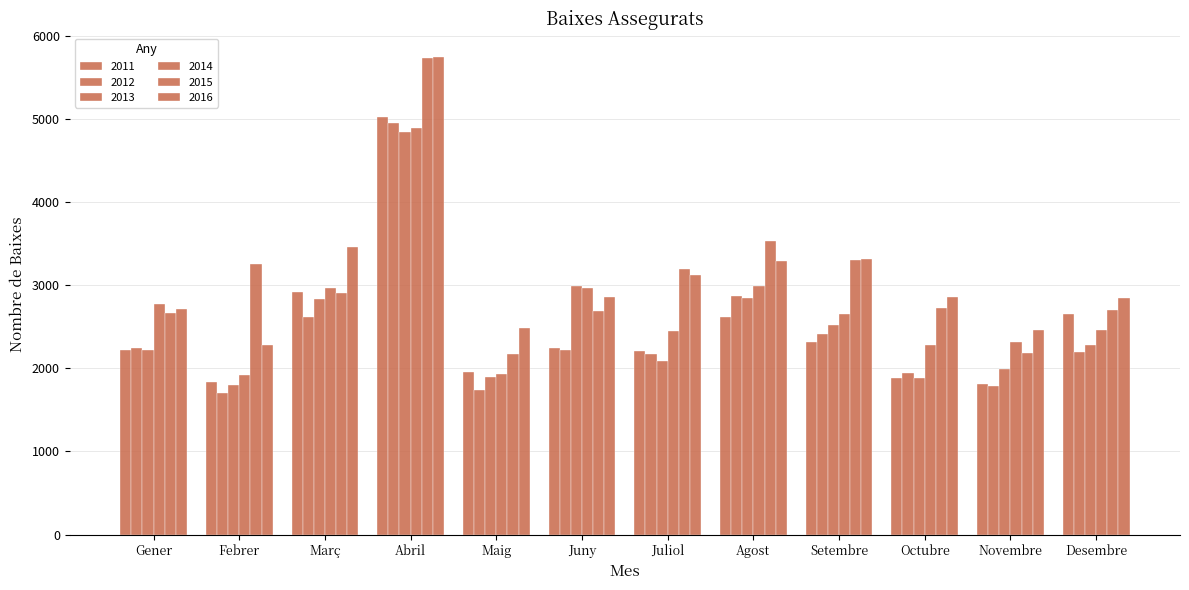

Are the bars grouped side by side (vs. stacked)?

Yes